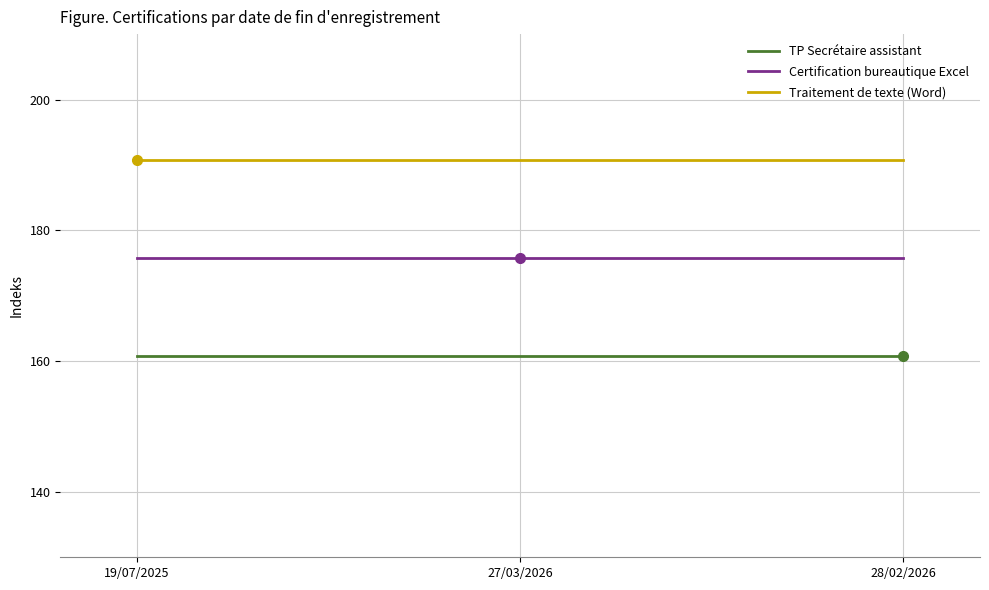

What is the minimum value for Traitement de texte (Word)?

190.8